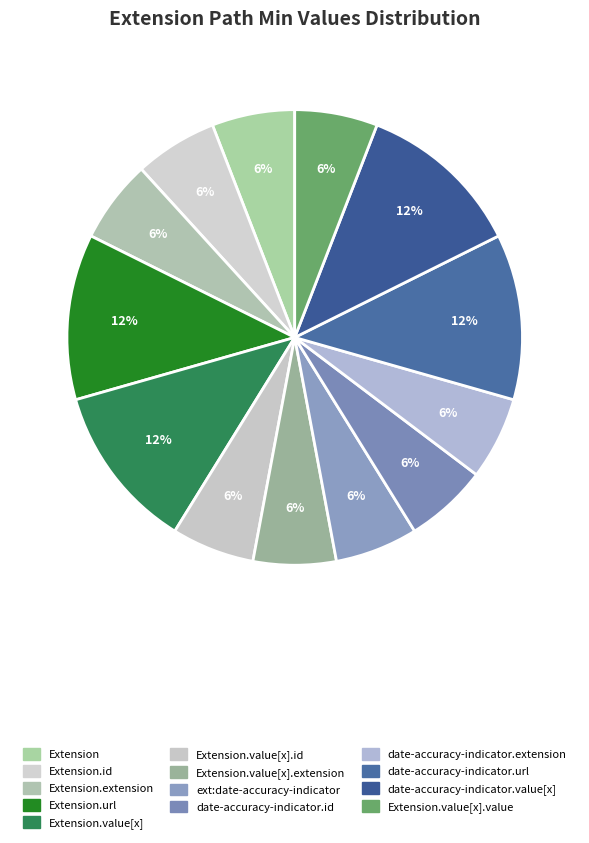

To the nearest percent, what is the average slice percentage?

8%